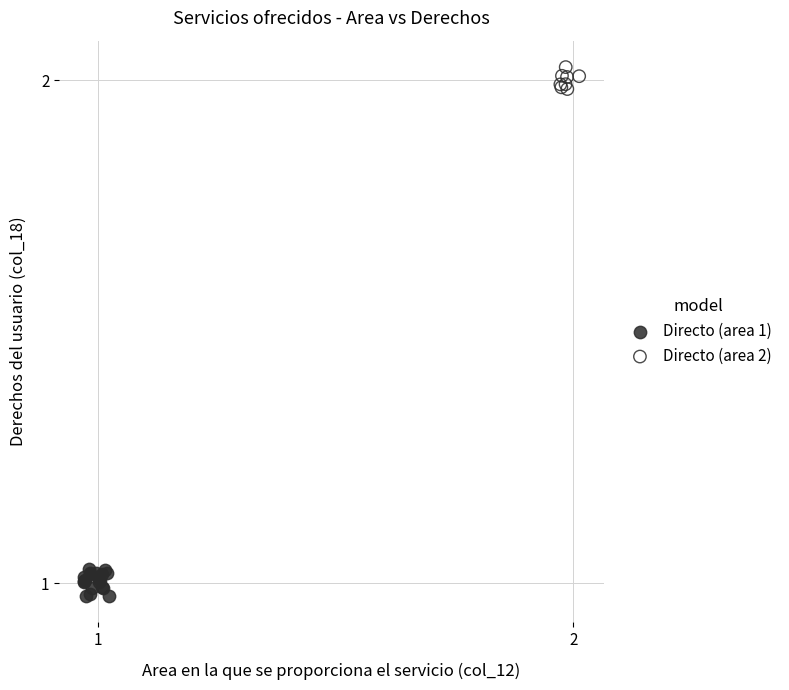

Which series reaches the minimum Y coordinate?

Directo (area 1)